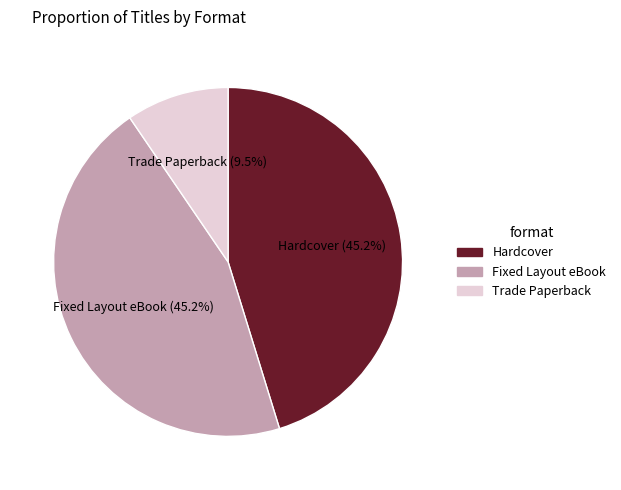

What is the total percentage of Trade Paperback and Fixed Layout eBook?

54.8%